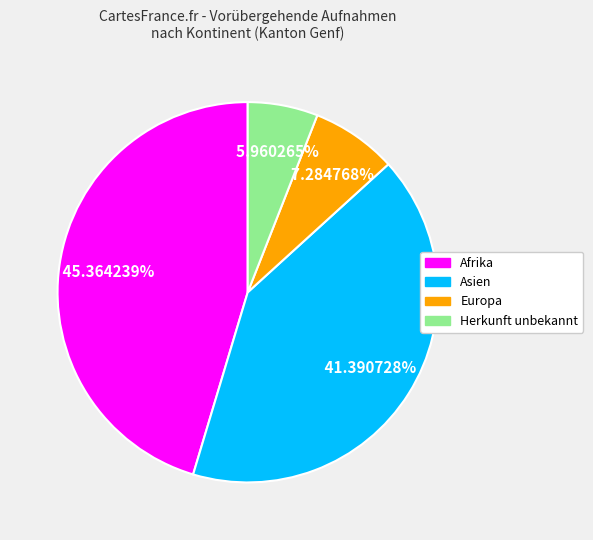

How many segments does this pie chart have?

4